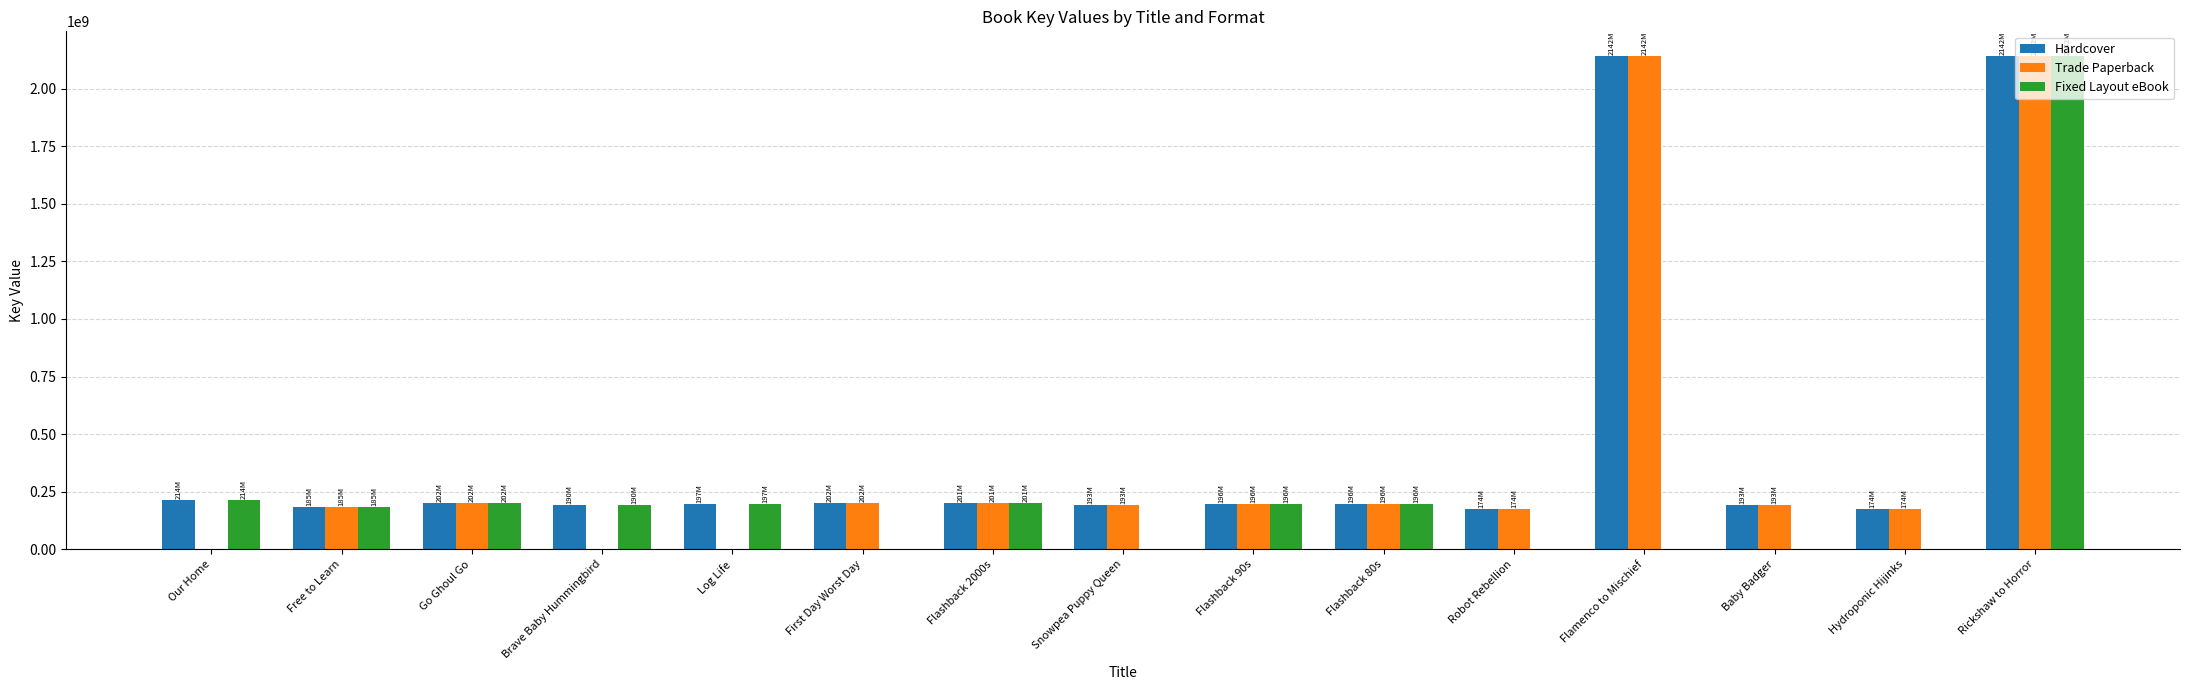

Are the bars horizontal?

No